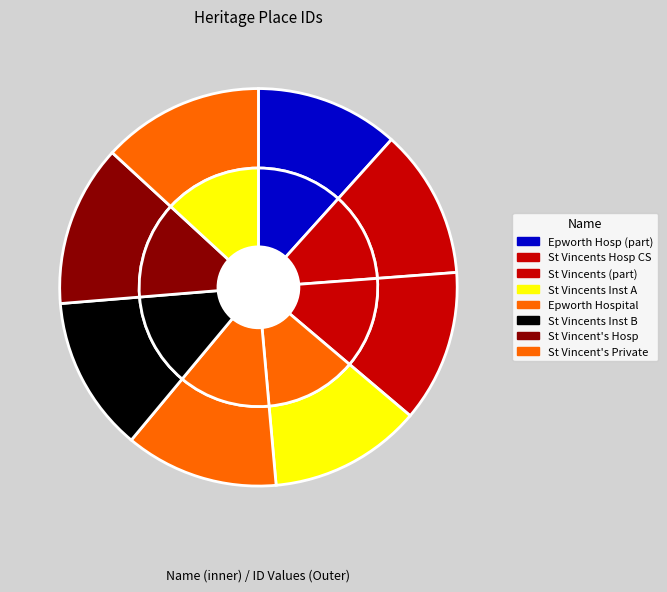

To the nearest percent, what is the difference between the Epworth Hospital, part and St Vincents, part slice percentages?

1%